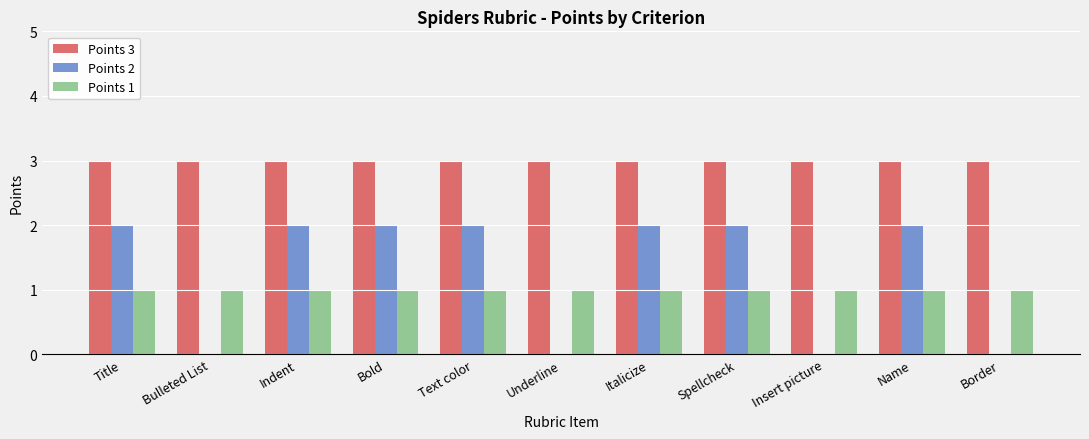

Is it true that Points 1 equals 0 at Bulleted List?

False